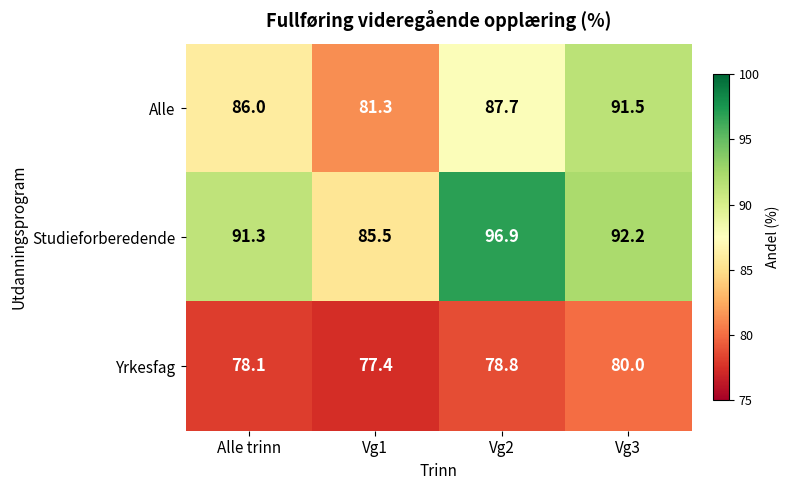

What is the minimum value for Studieforberedende?

85.5